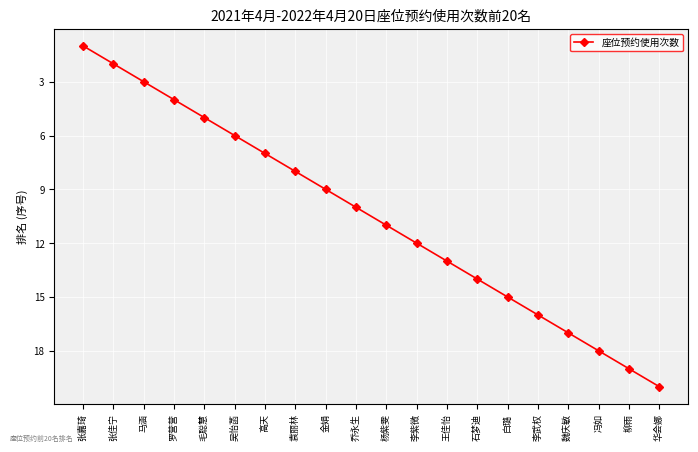

What is the change in value from 吴怡菡 to 袁丽林?

+2